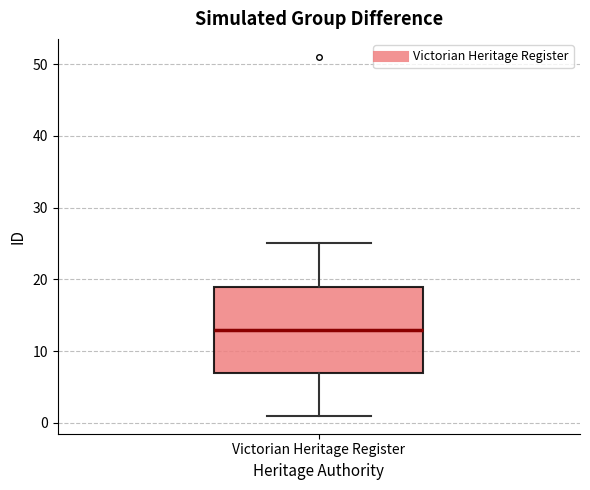

Where does the median line of the box for Victorian Heritage Register sit on the y-axis? The values are not printed on the chart, so give them approximately, as read against the axis.

13